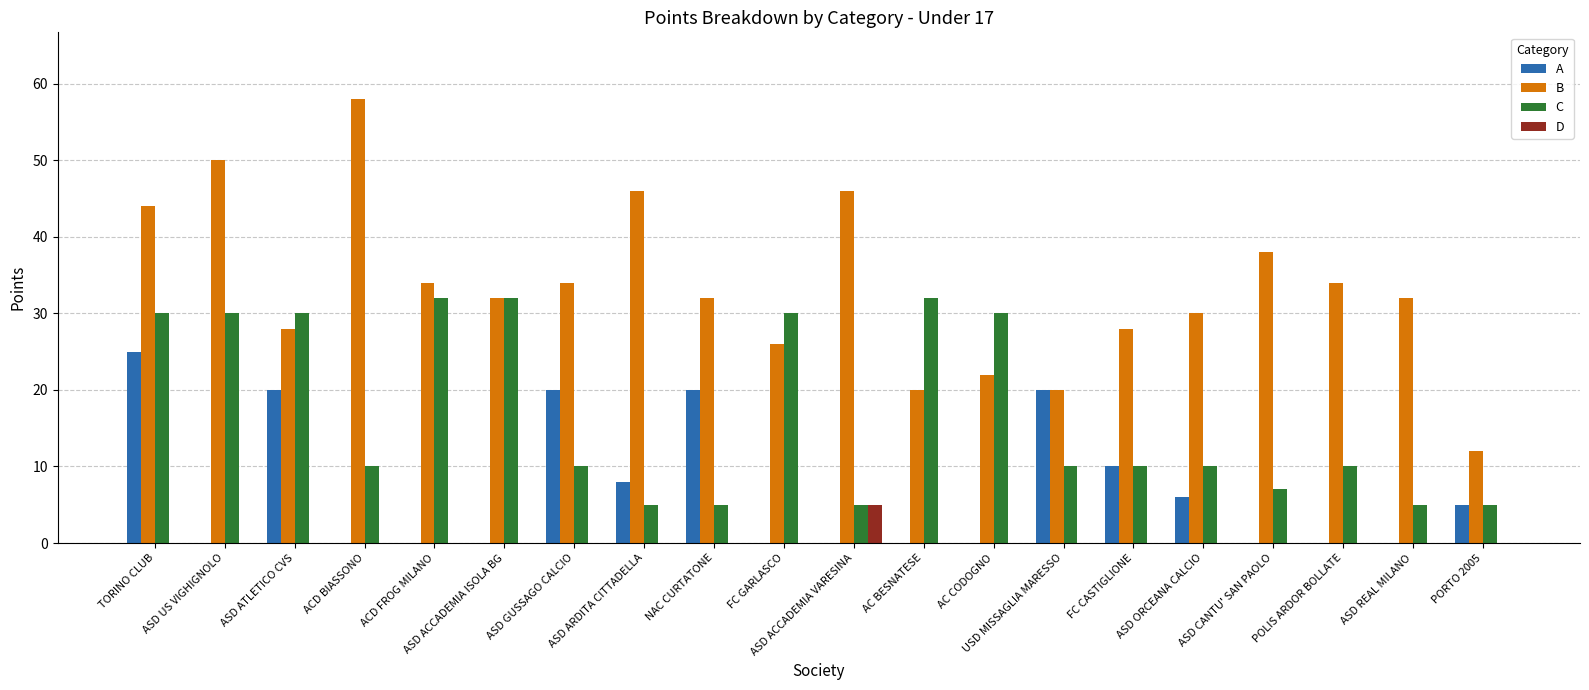

What is the sum of all D values?

5